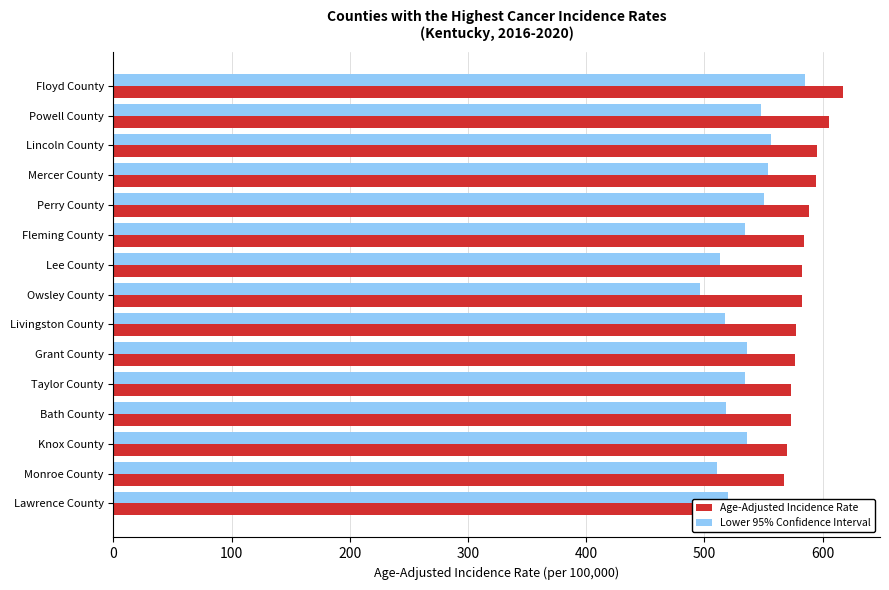

Is the value of Lower 95% Confidence Interval at Bath County greater than the value of Age-Adjusted Incidence Rate at Powell County?

No